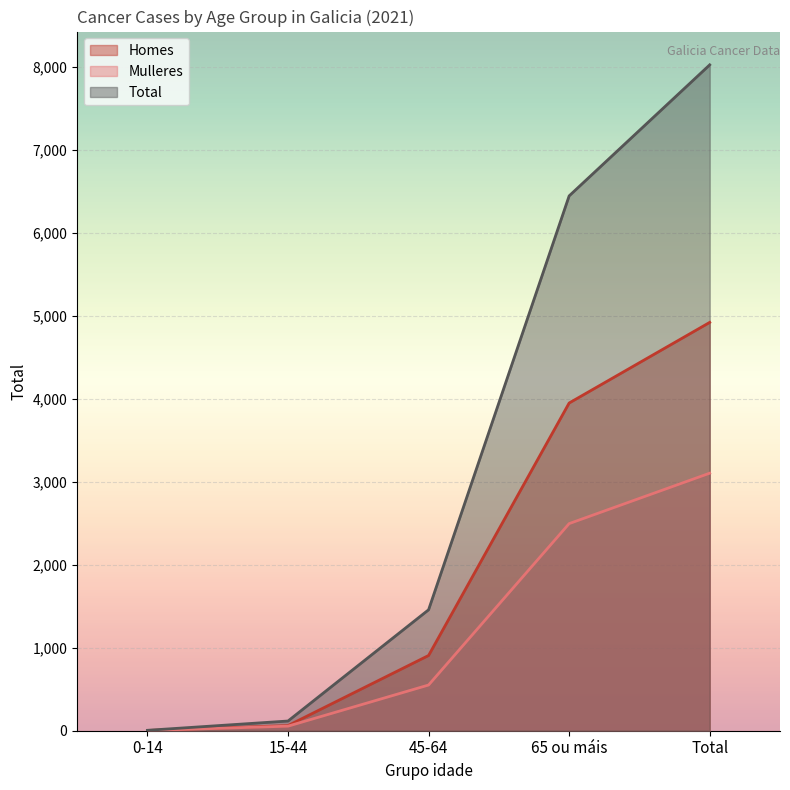

True or false: Homes and Total intersect in this chart.

False